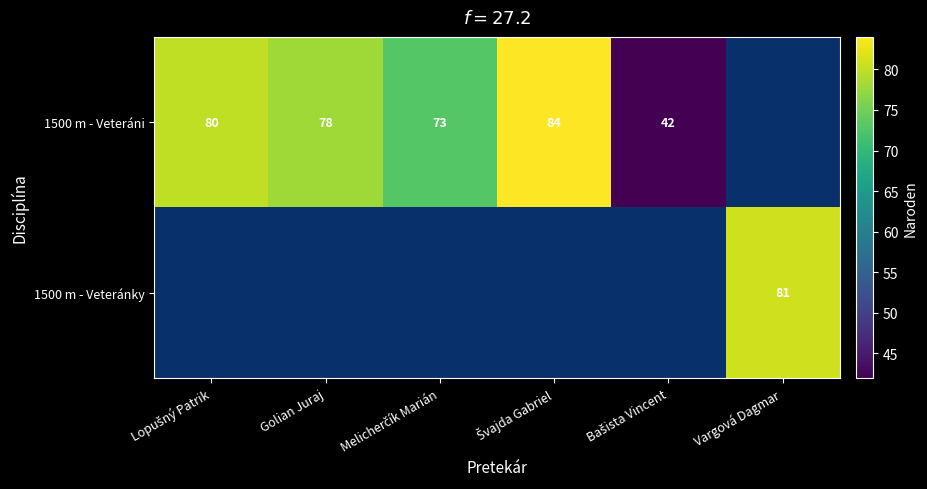

The 1500 m - Veteránky series shows 81 at Vargová Dagmar. True or false?

True